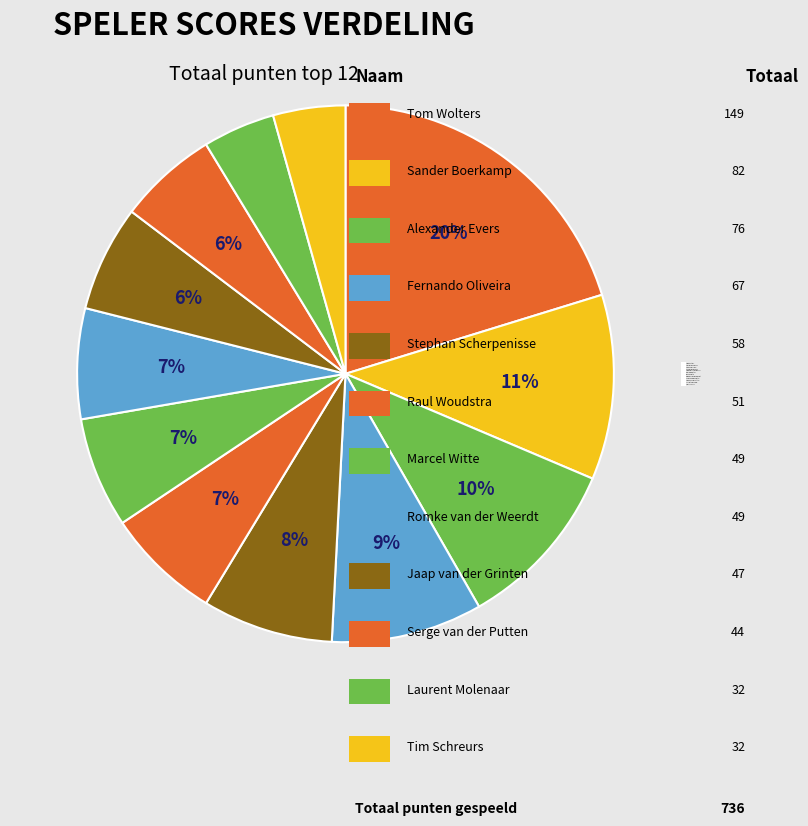

What is the change in value from Serge van der Putten to Tim Schreurs?

-12